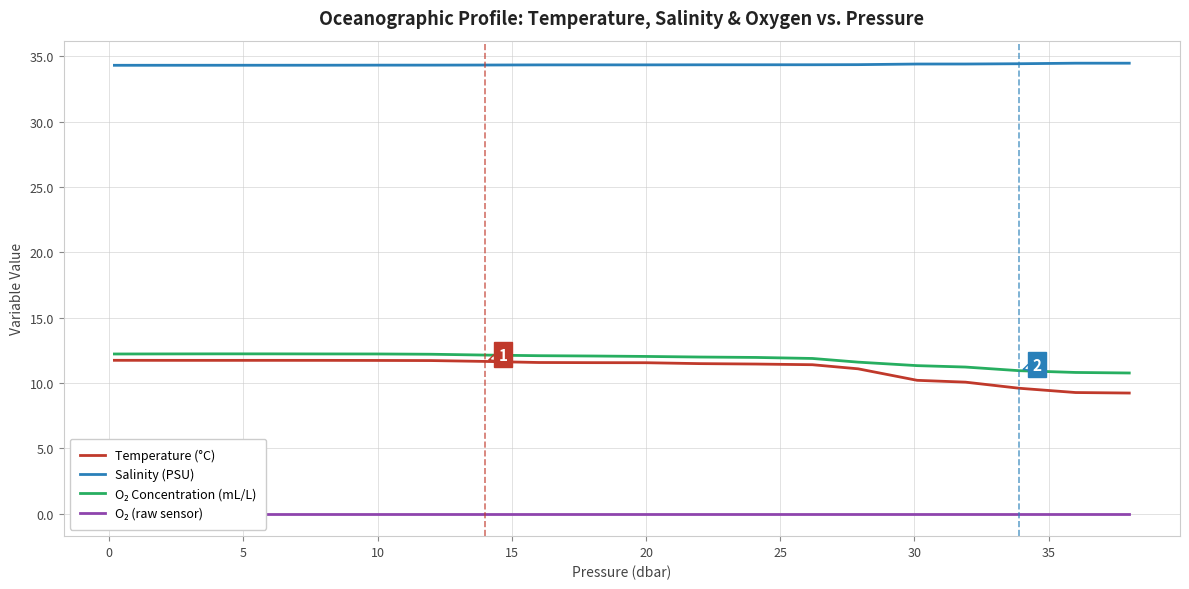

How many values in the O₂ Concentration (mL/L) series are below 12?

9